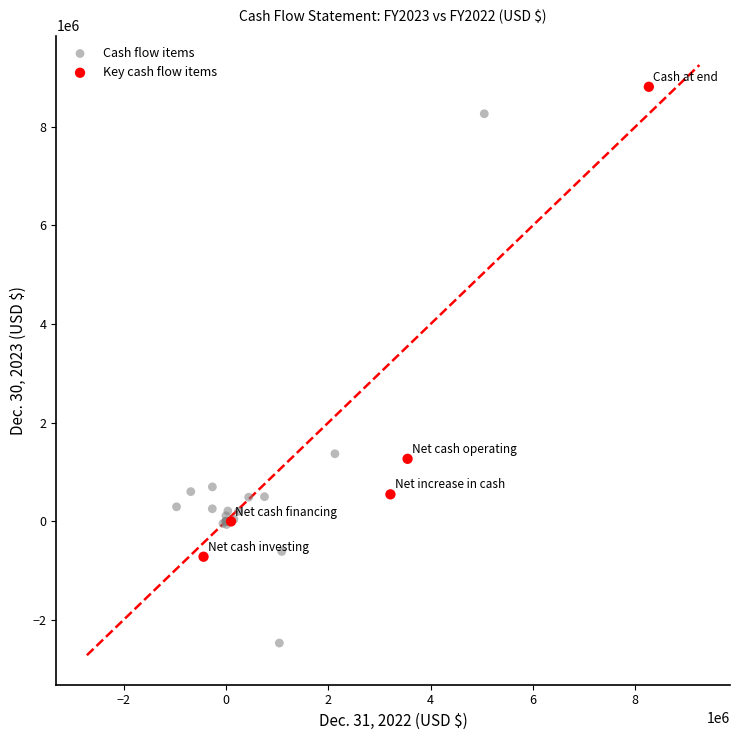

Which series has the largest Y range (max minus min)?

Cash flow items